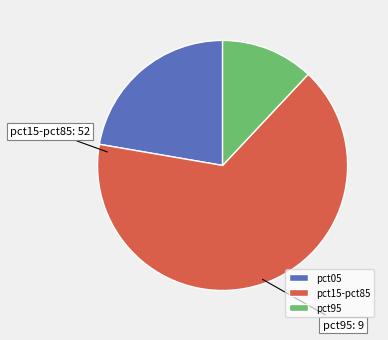

Is the sum of pct05 and pct95 greater than half?

No